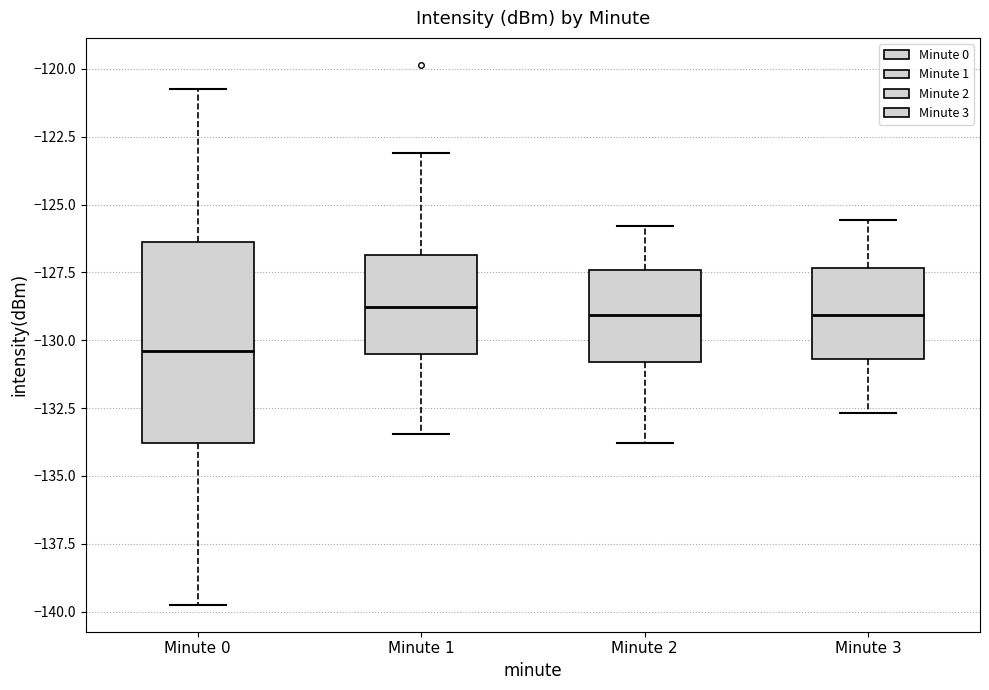

Where does the upper whisker of the box for Minute 3 end on the y-axis? The values are not printed on the chart, so give them approximately, as read against the axis.

-125.5